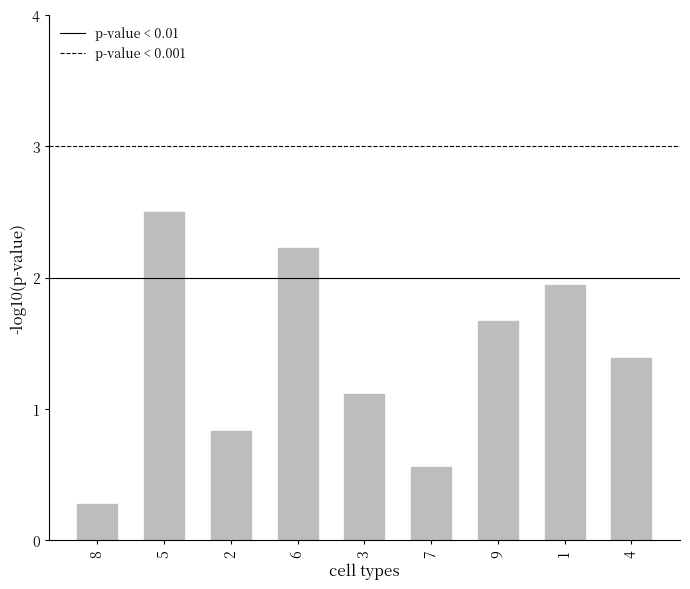

Rank the categories by value from highest to lowest.

5, 6, 1, 9, 4, 3, 2, 7, 8